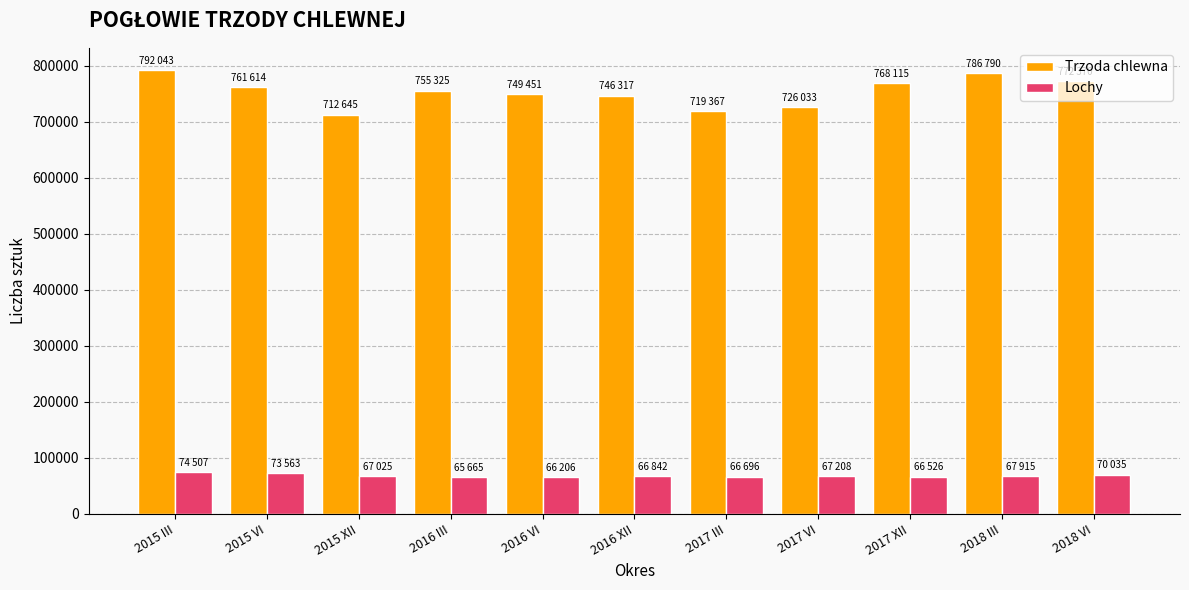

What are all the series names shown in the legend?

Trzoda chlewna, Lochy